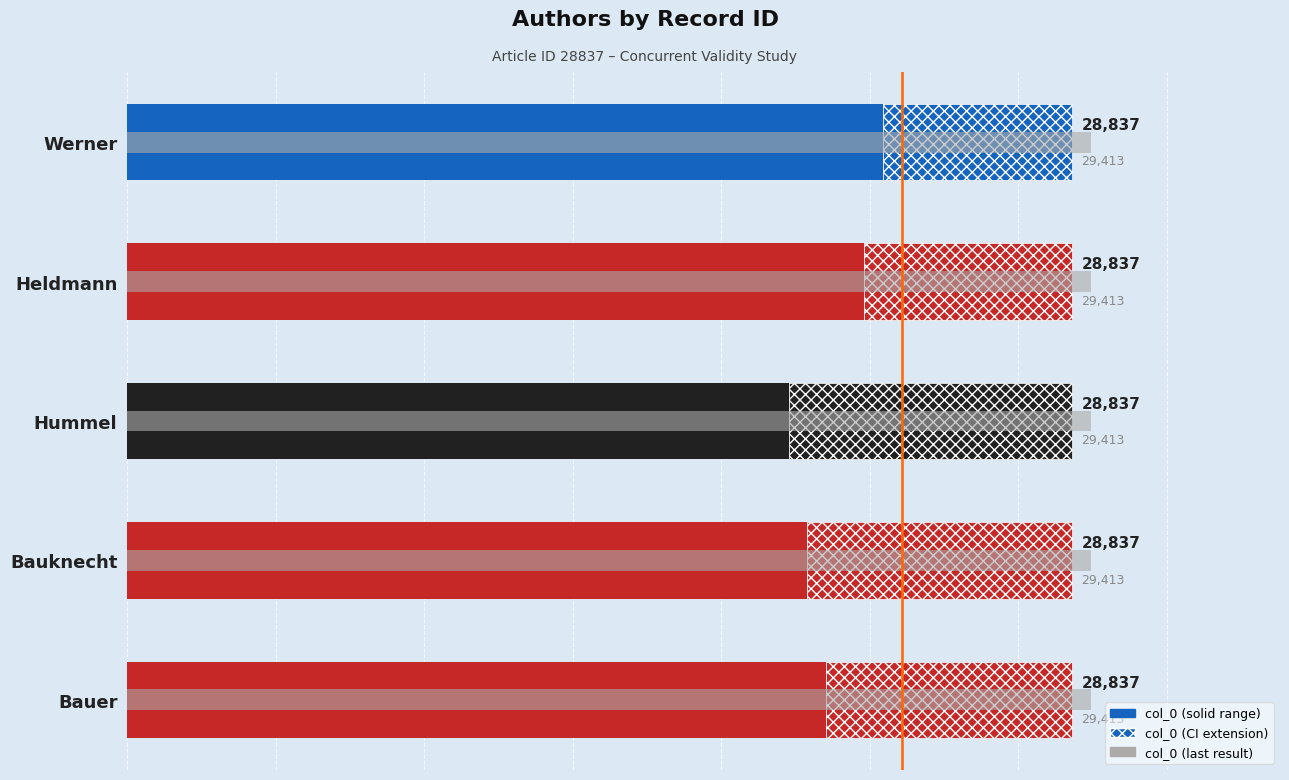

Rank the series at 15000 from highest to lowest value.

col_0 (solid), col_0 (CI extension), col_0 (last result)